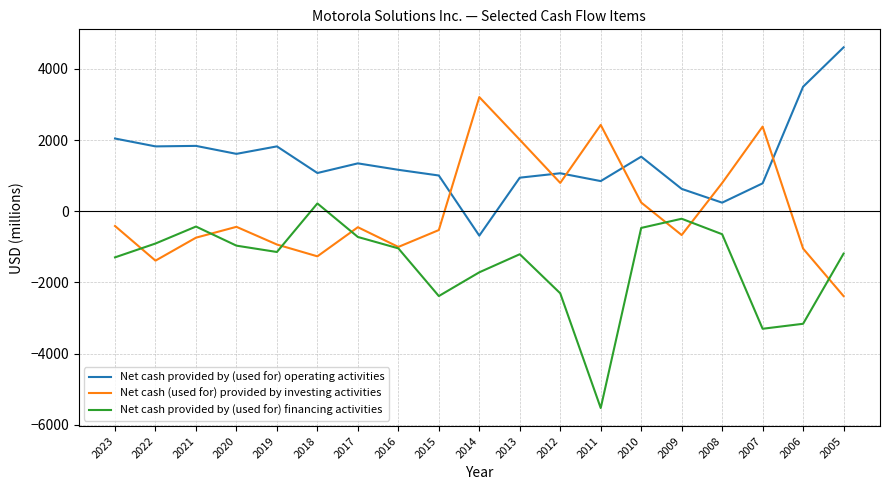

At 2006, list the series in order from smallest to largest.

Net cash provided by (used for) financing activities, Net cash (used for) provided by investing activities, Net cash provided by (used for) operating activities